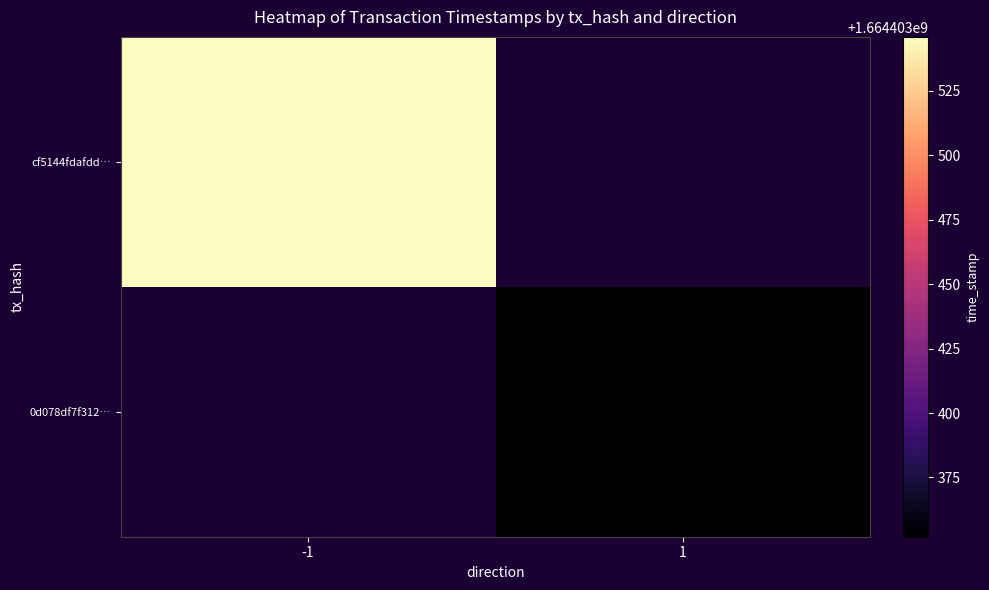

Between direction and time_stamp, which series saw the biggest shift?

cf5144fdafdd950626c663f0bad9b509872eefa